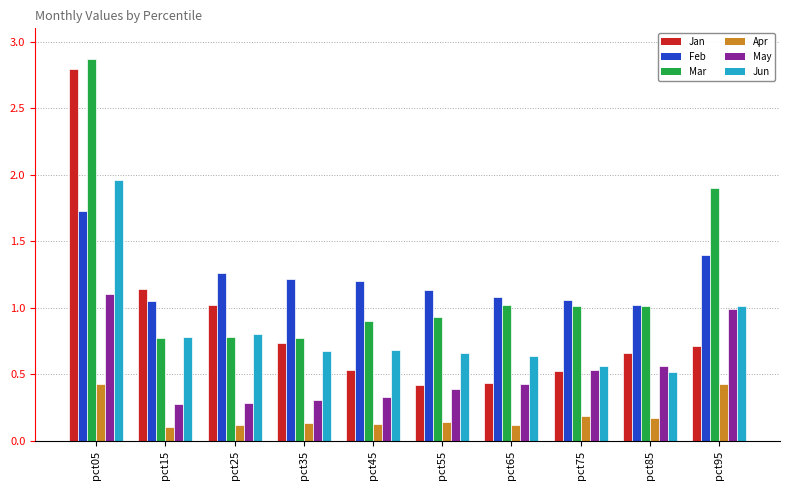

What is the sum of all Mar values?

12.0